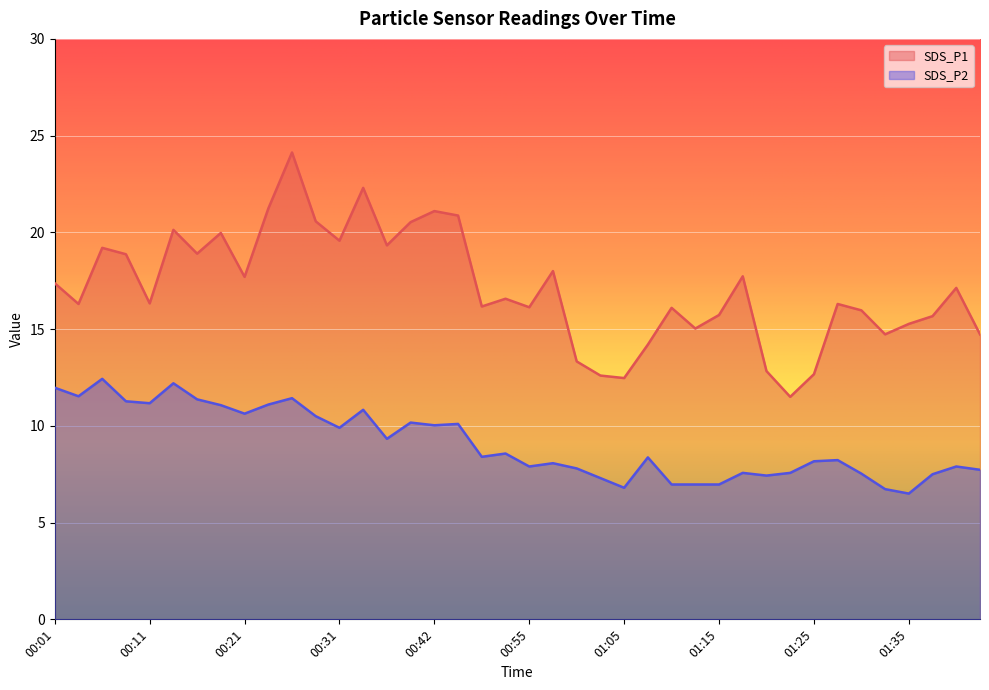

Where is SDS_P2 nearest to the value 9?

00:37